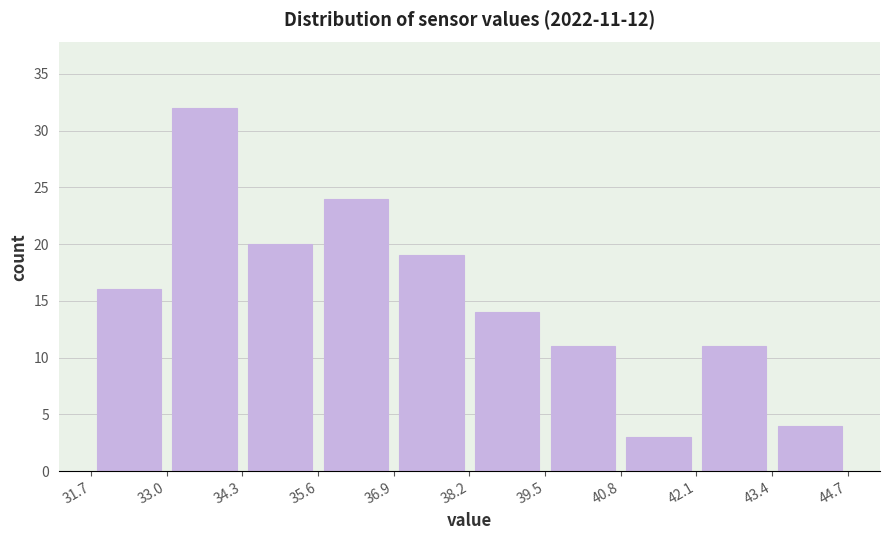

Which range on the x-axis has the tallest bar?

33.0 to 34.3